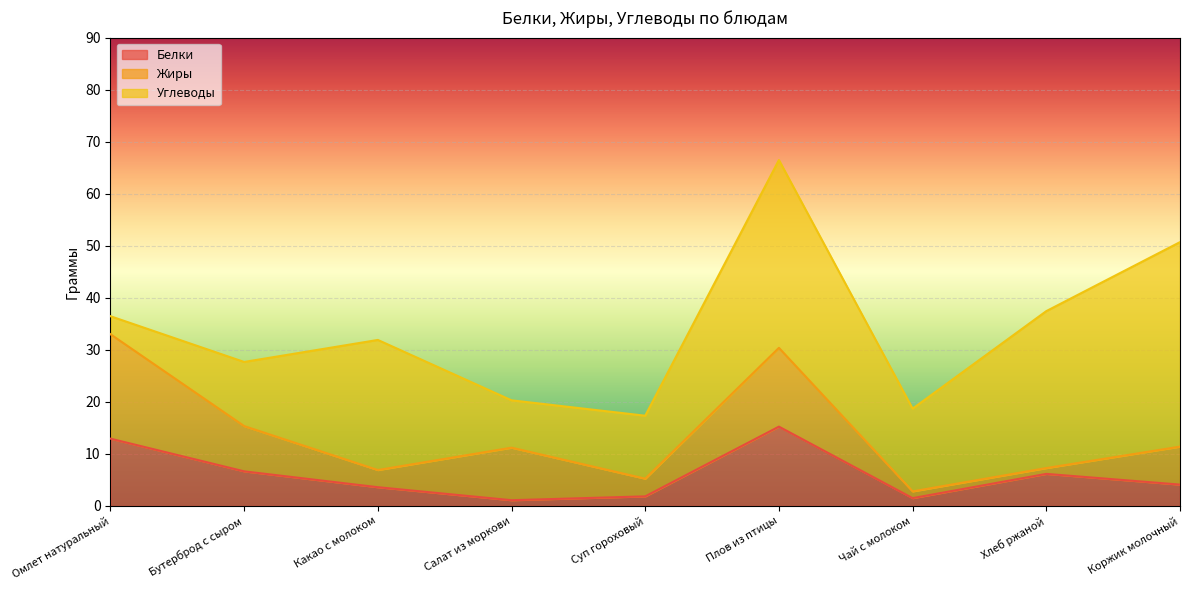

Reading left to right, what are all the values shown in this chart?

Белки: 12.9	6.7	3.6	1.1	1.8	15.2	1.5	6.2	4.1
Жиры: 20.1	8.7	3.3	10.1	3.4	15.1	1.3	1.1	7.3
Углеводы: 3.5	12.3	25.0	9.1	12.1	36.1	15.9	30.2	39.3